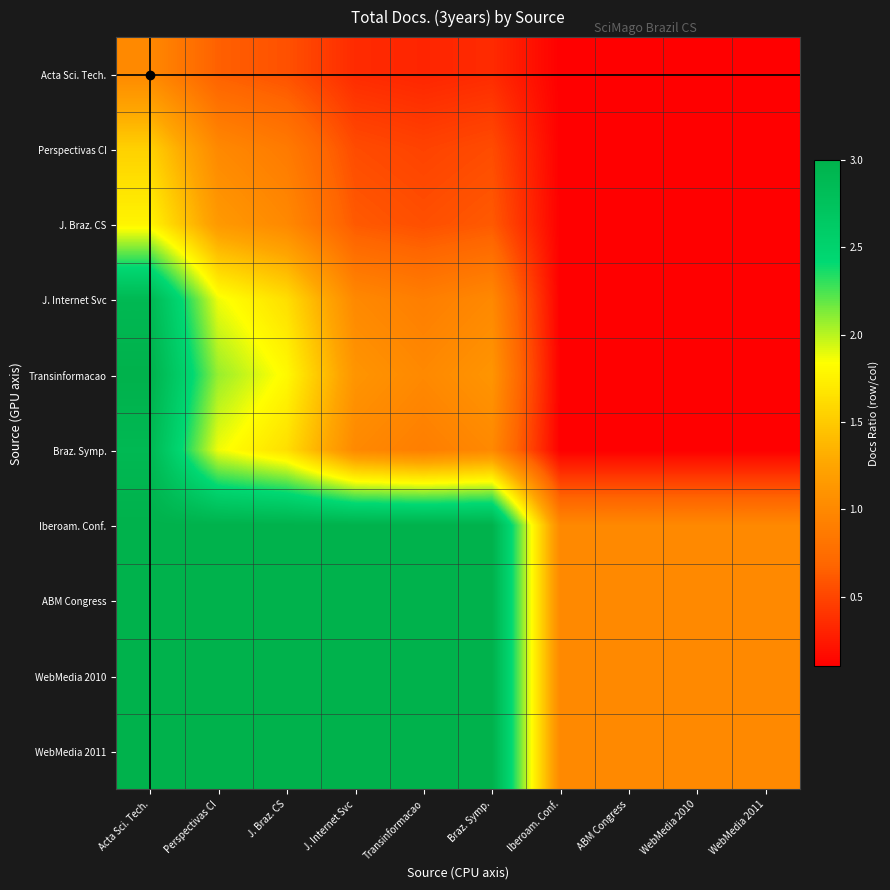

How many categories are shown in the chart?

10